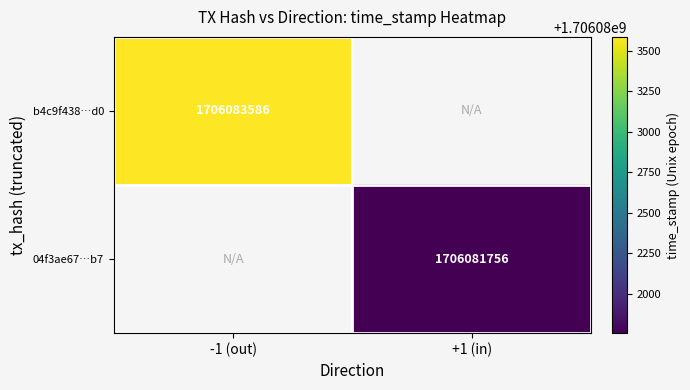

True or false: b4c9f438…d0 has a value of 1706083586 at -1 (out).

True